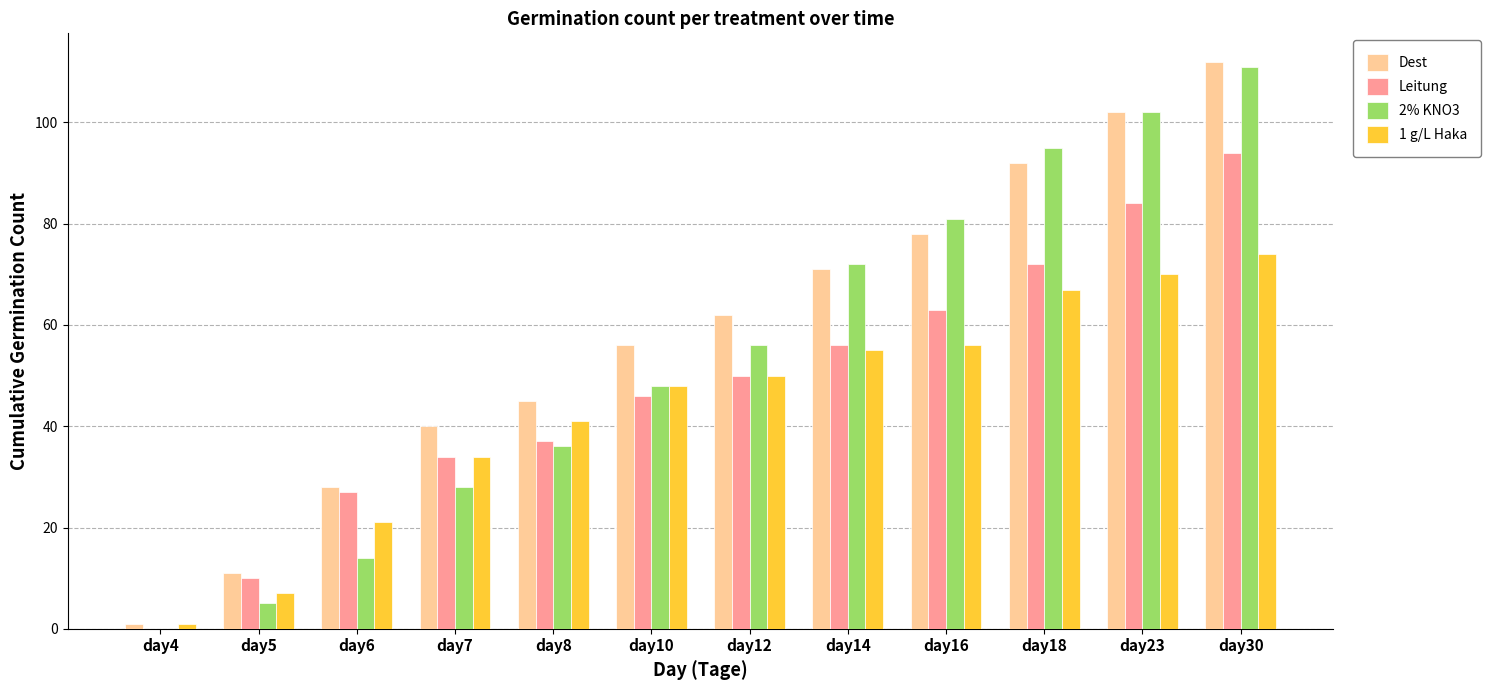

Does the chart contain stacked bars?

No